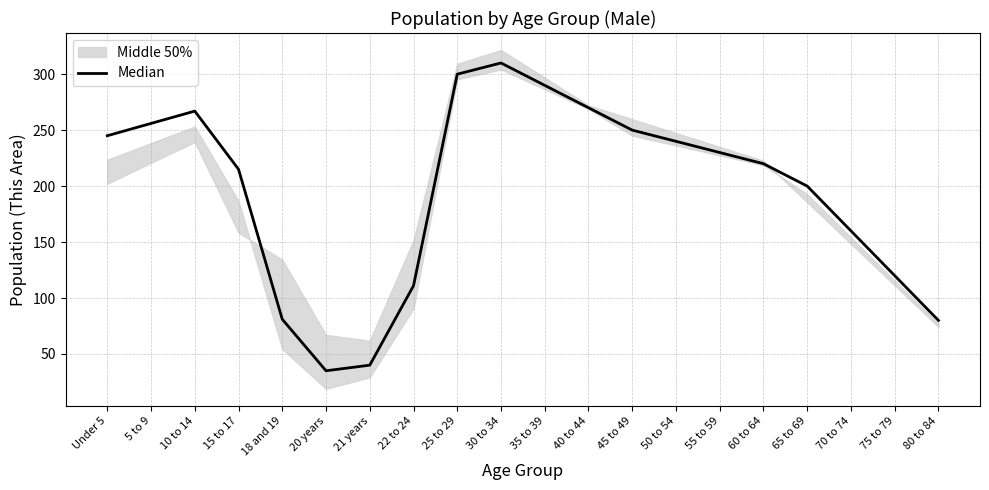

What is the label of the 9th point from the left?

25 to 29